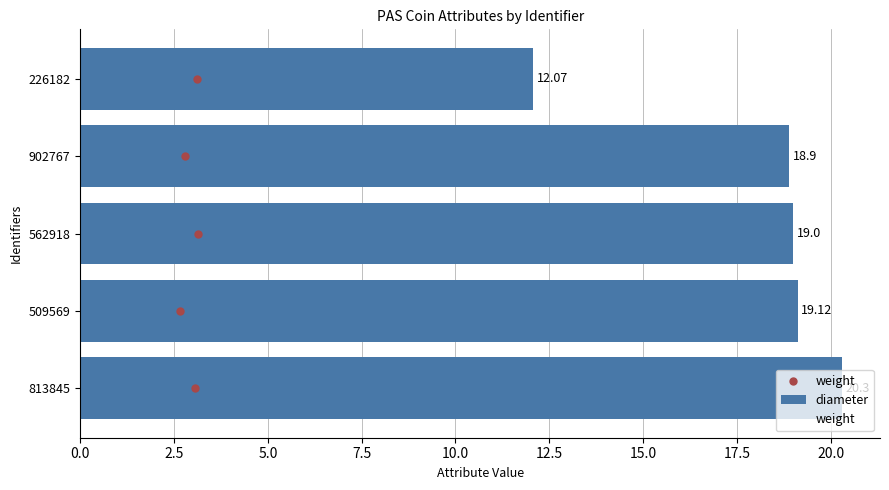

What is the difference between the maximum and second lowest values?

1.4